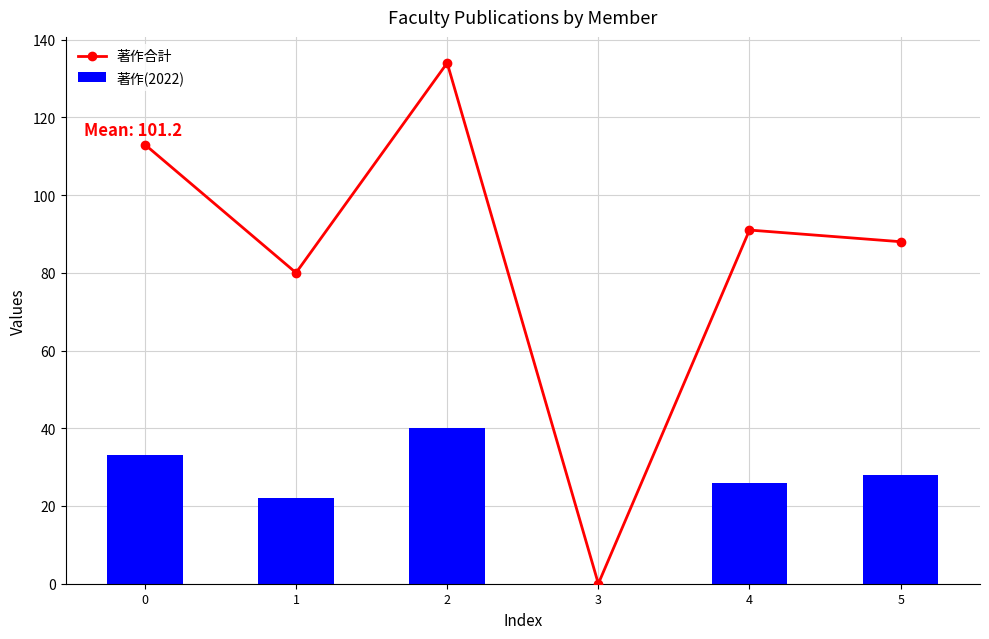

At how many categories does at least one series exceed 90?

3